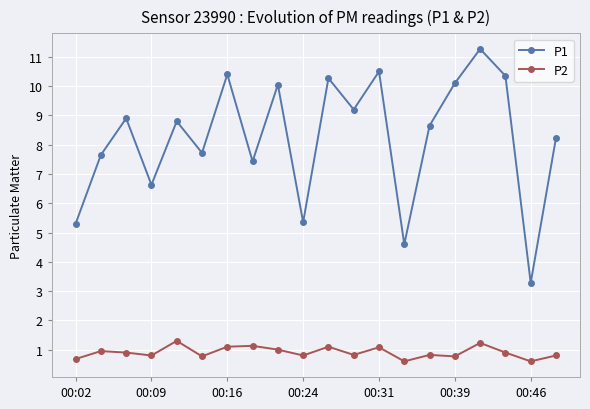

List the series in order of their overall mean, lowest first.

P2, P1